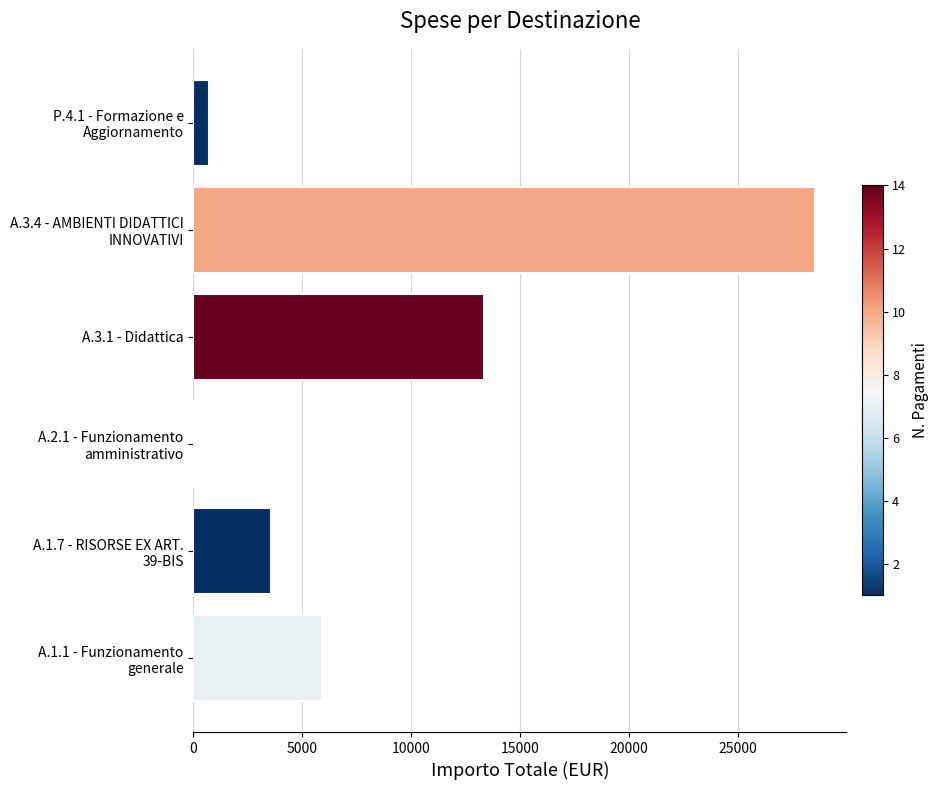

What is the maximum value shown in the chart?

28539.5